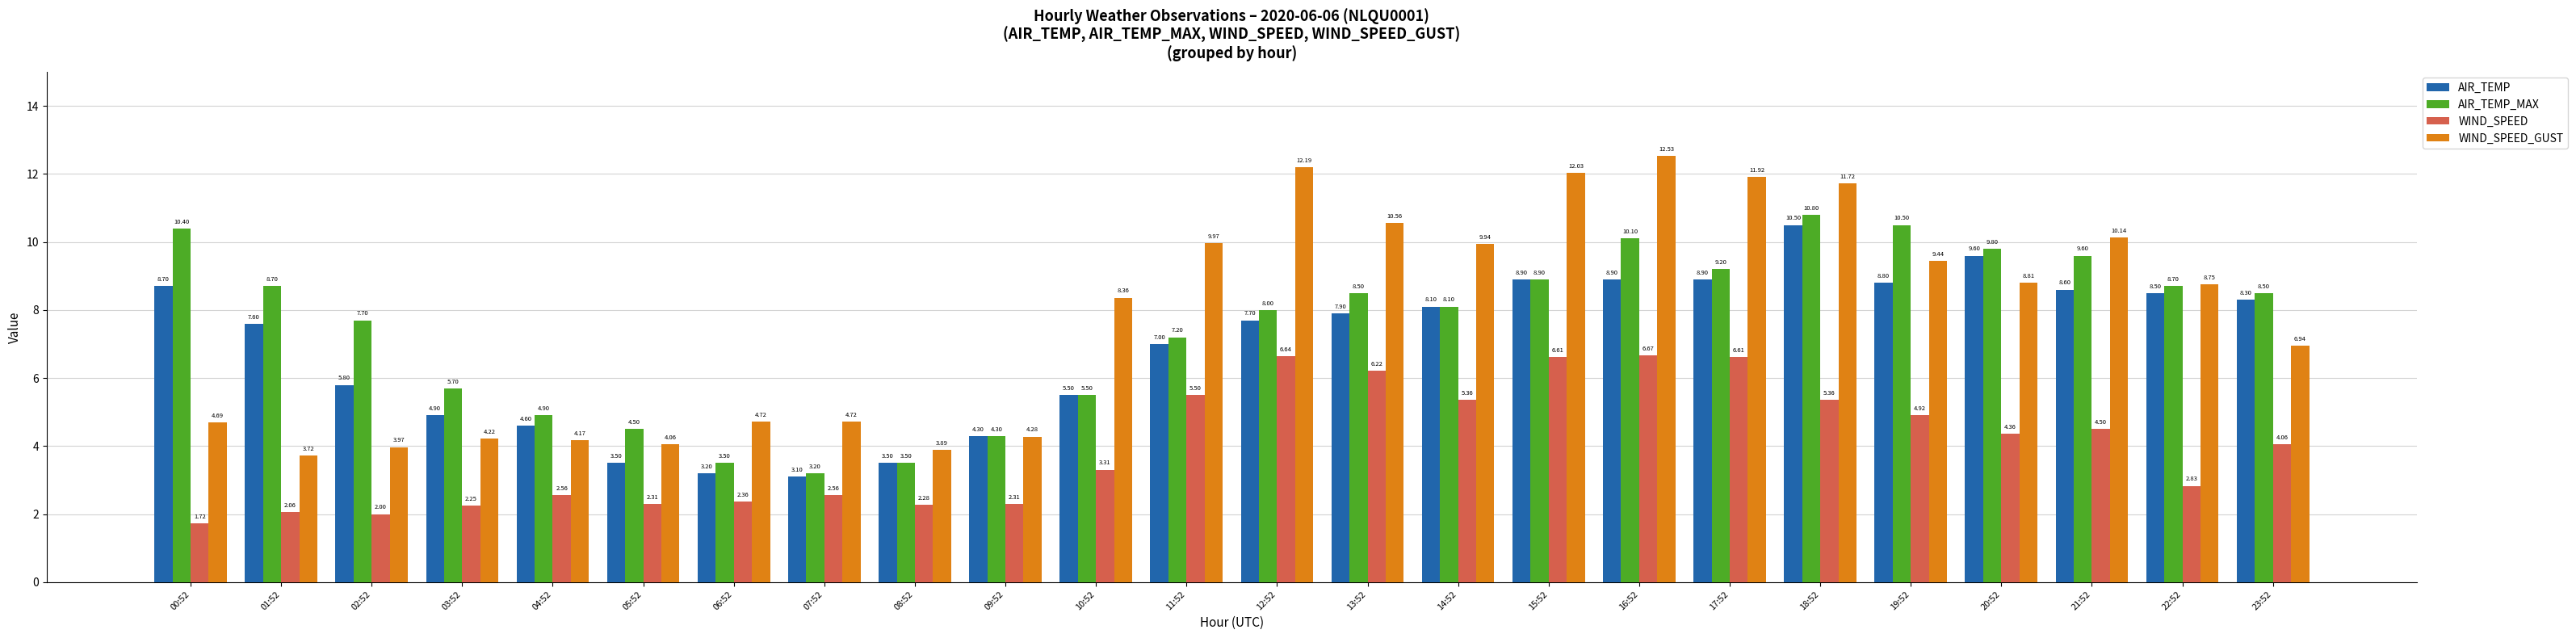

Are the bars grouped side by side (vs. stacked)?

Yes